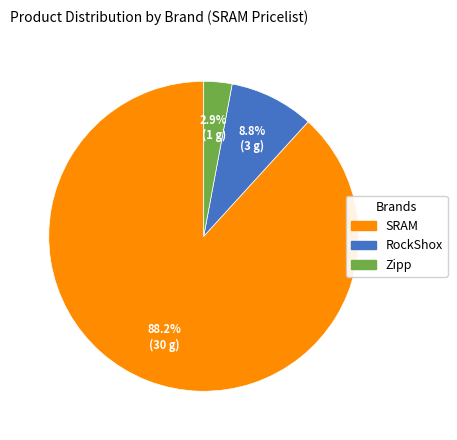

Between RockShox and Zipp, which is larger?

RockShox